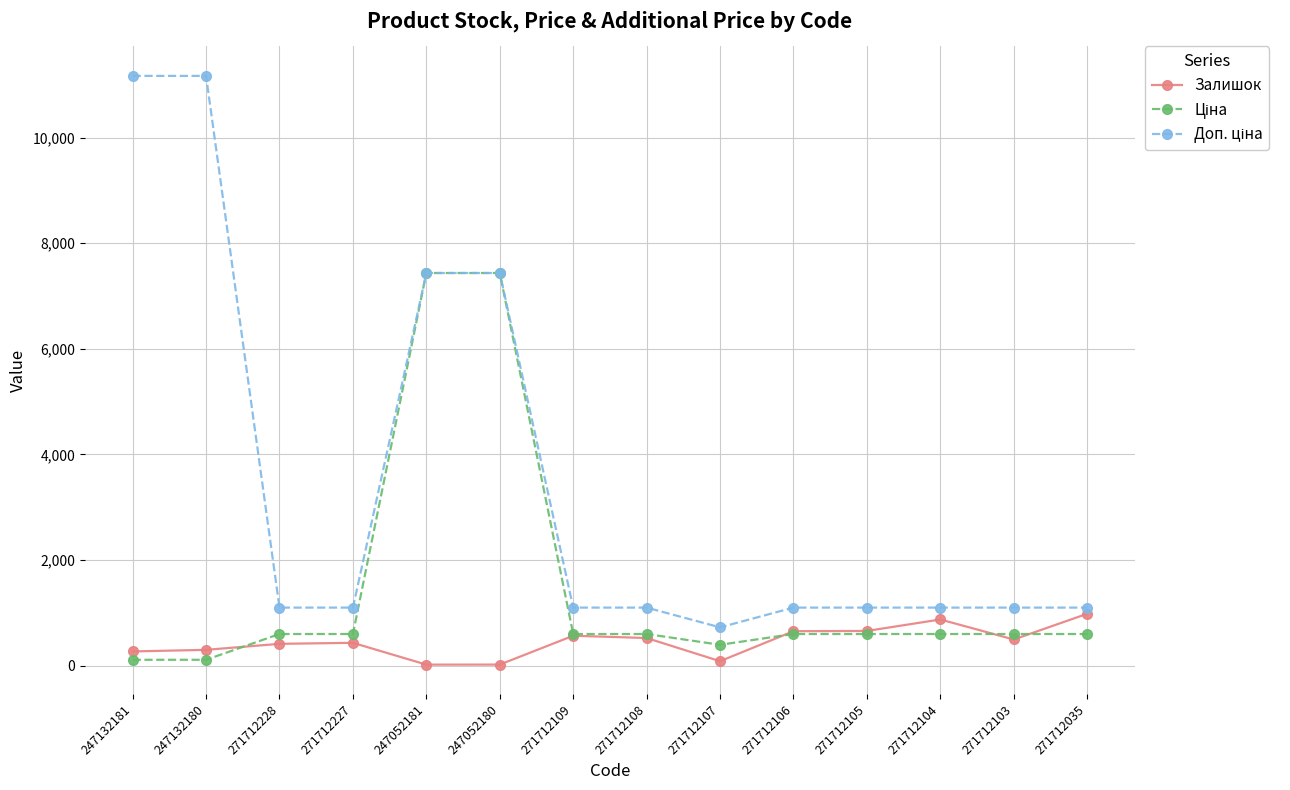

At how many categories does at least one series exceed 7199?

4